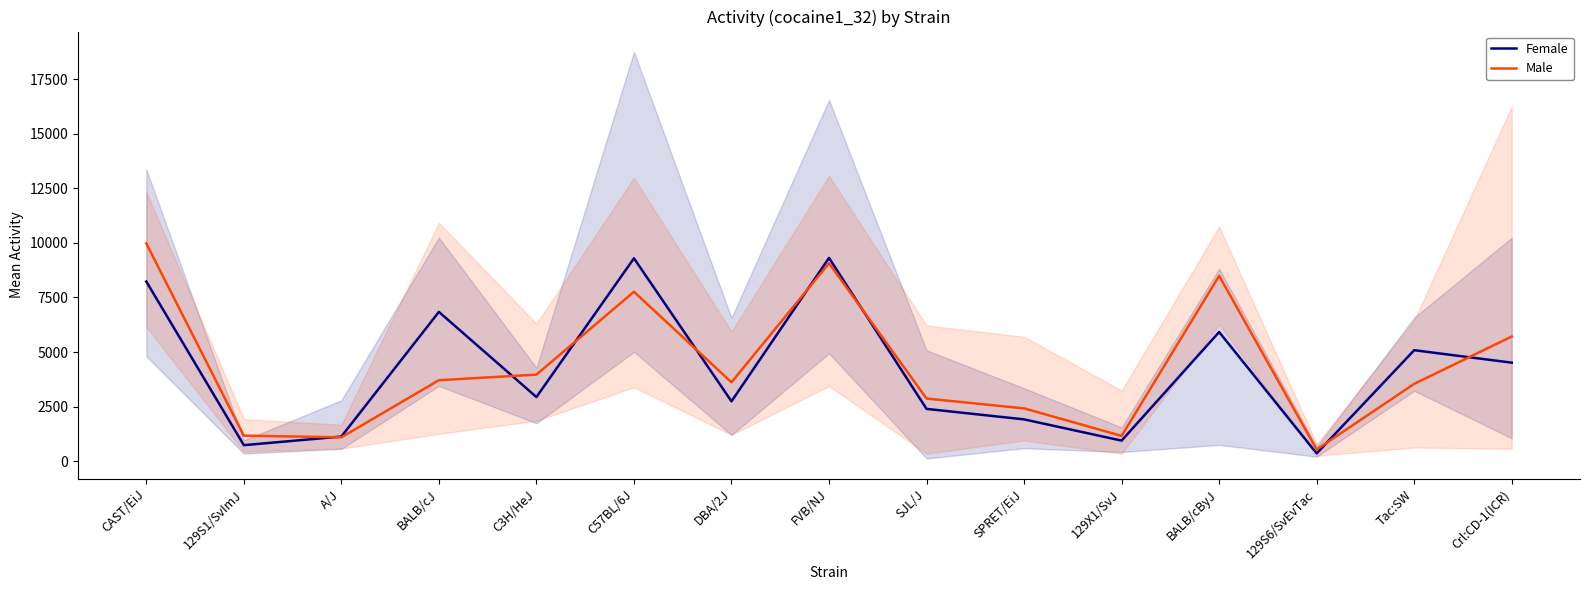

At which label does Male first exceed 3611?

CAST/EiJ